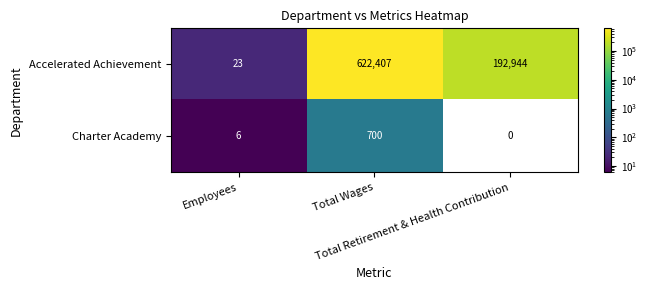

Which series has the largest range (max minus min)?

Accelerated Achievement